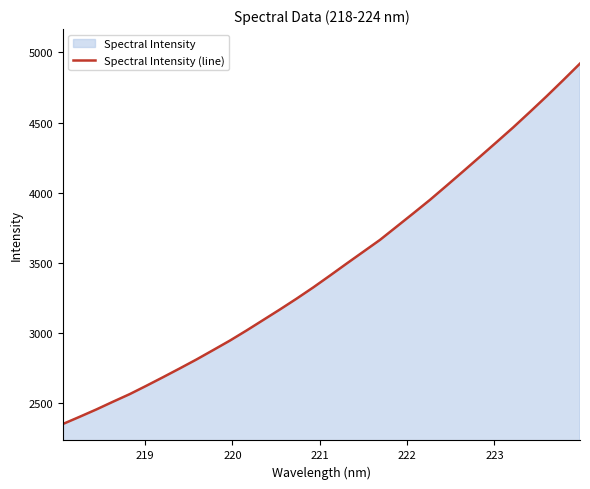

What is the difference between the maximum and minimum values?

2571.6